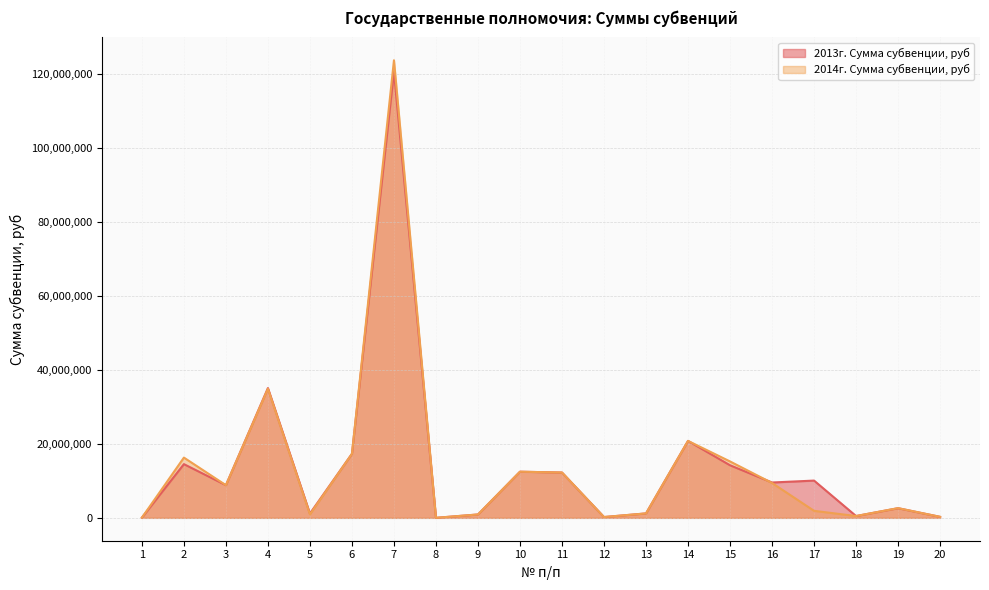

At how many categories does at least one series exceed 104819798?

1